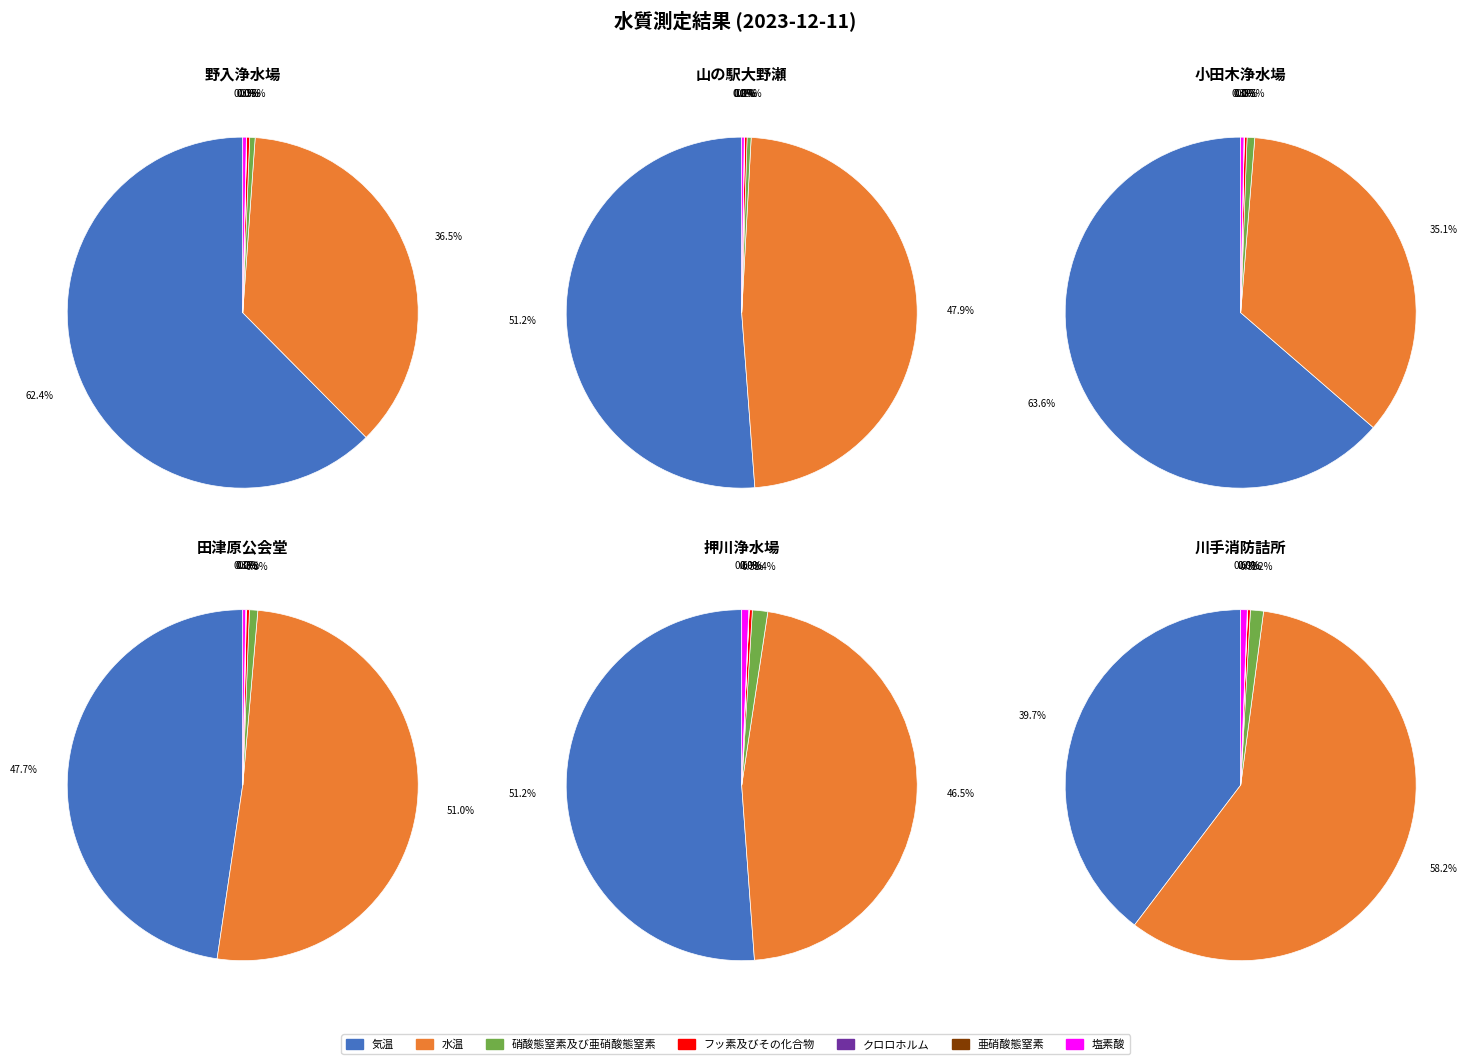

Does 気温 account for over 50% of the chart?

Yes